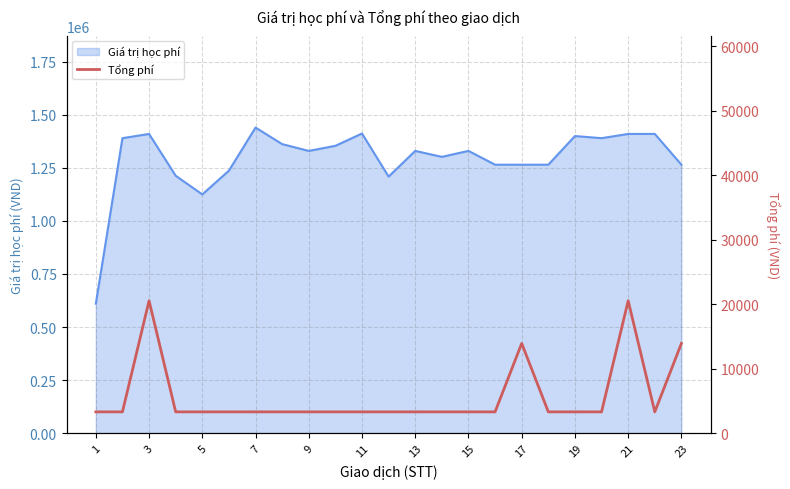

What is the lowest value of the Giá trị học phí series?

610000